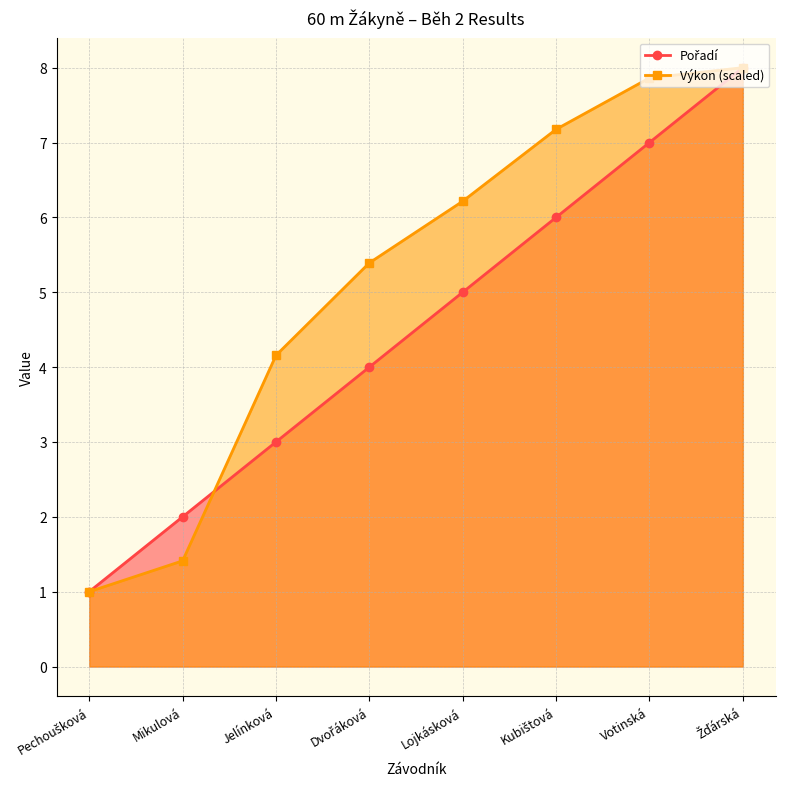

Where do Pořadí and Výkon first cross each other?

Mikulová and Jelínková